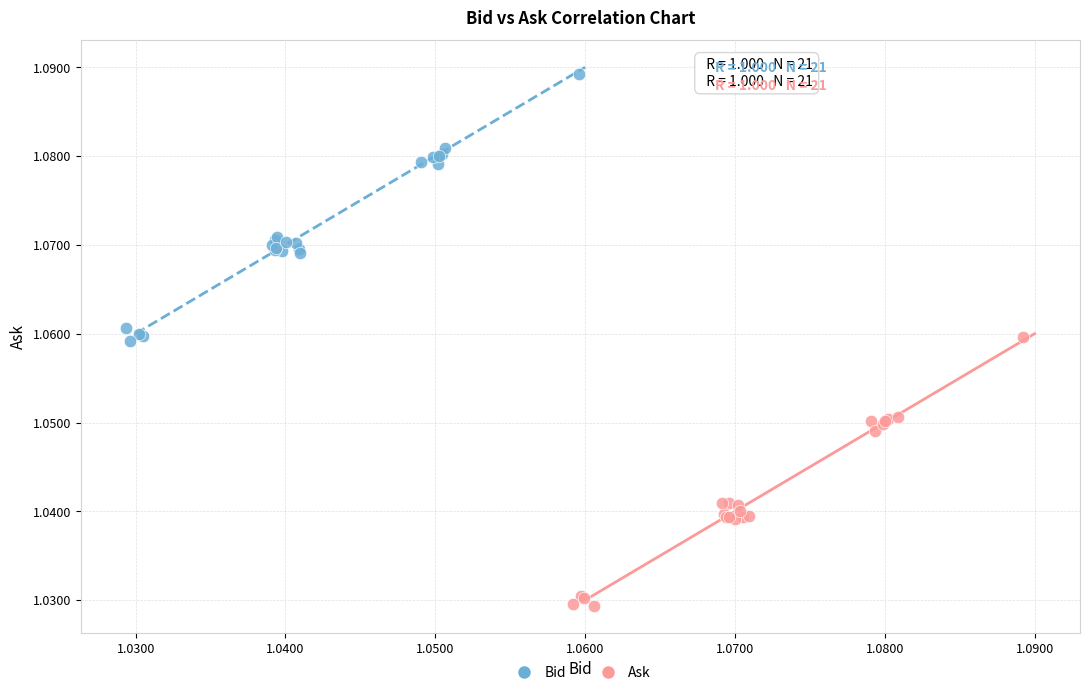

Which series contains the lowest Y value?

Ask